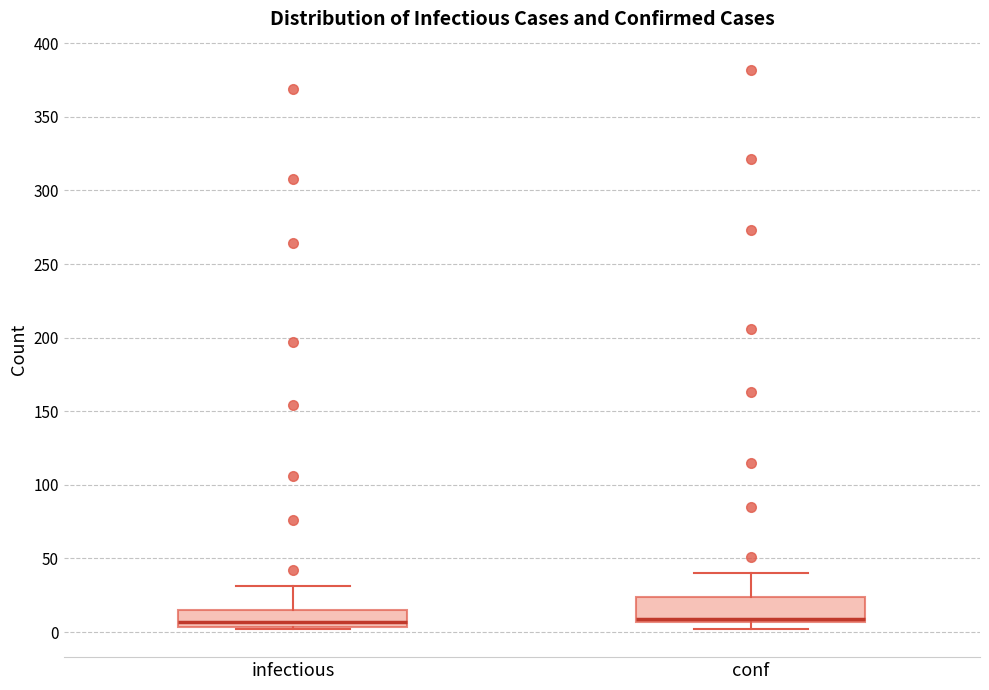

Comparing the boxes themselves (not the whiskers), which one is the tallest?

conf